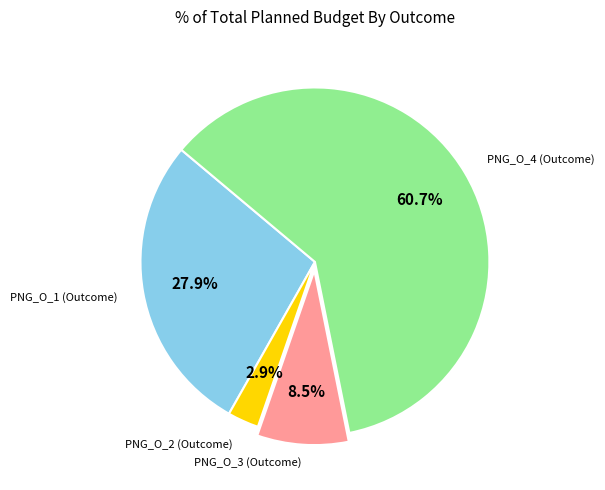

Is there any slice that represents more than half of the pie?

Yes